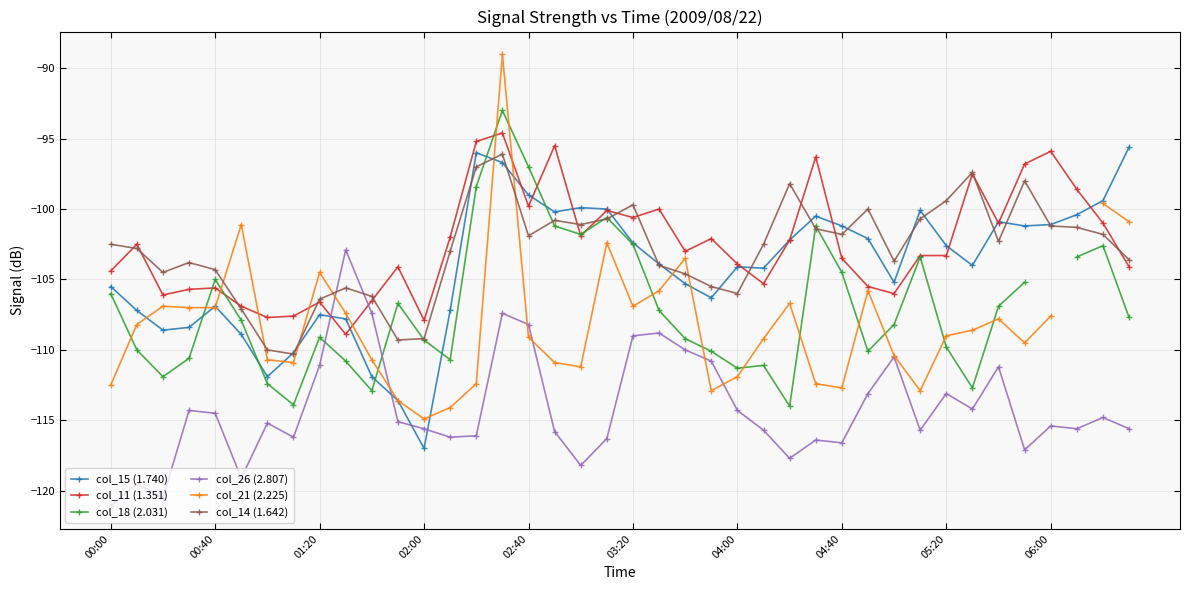

The col_15 (1.740) series shows -100.1 at 31. True or false?

True